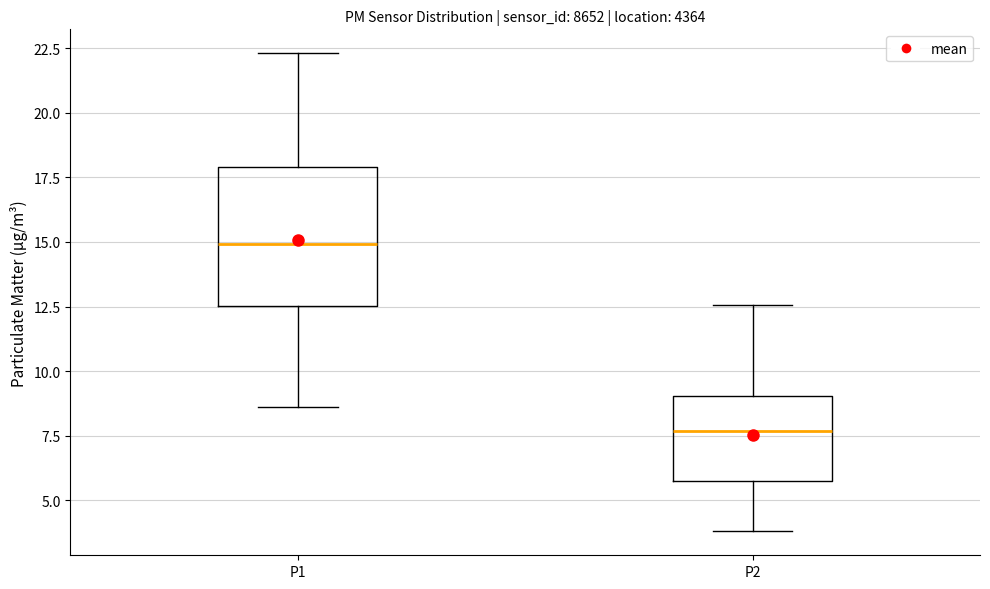

Reading left to right, transcribe this box plot: for each box, give where its median line is, the range the box spans, and where its two whiskers end, as read against the y-axis. The values are not printed on the chart, so give them approximately, as read against the axis.

P1: median 15.0, box 12.5 to 18.0, whiskers 8.5 to 22.5
P2: median 7.5, box 6.0 to 9.0, whiskers 4.0 to 12.5